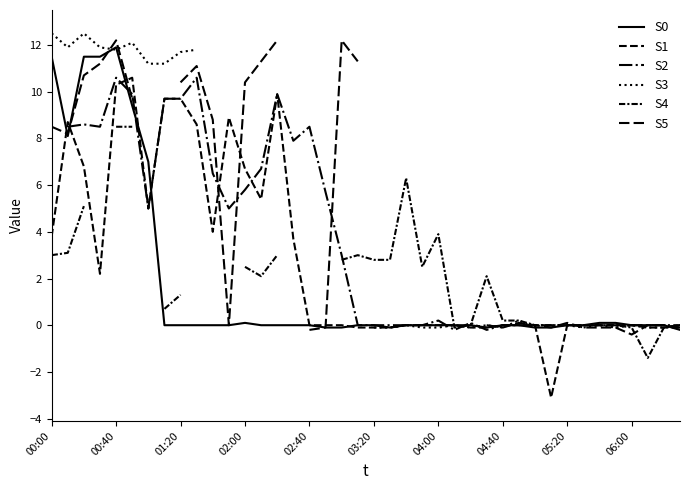

What is the maximum value shown in the chart?

12.5